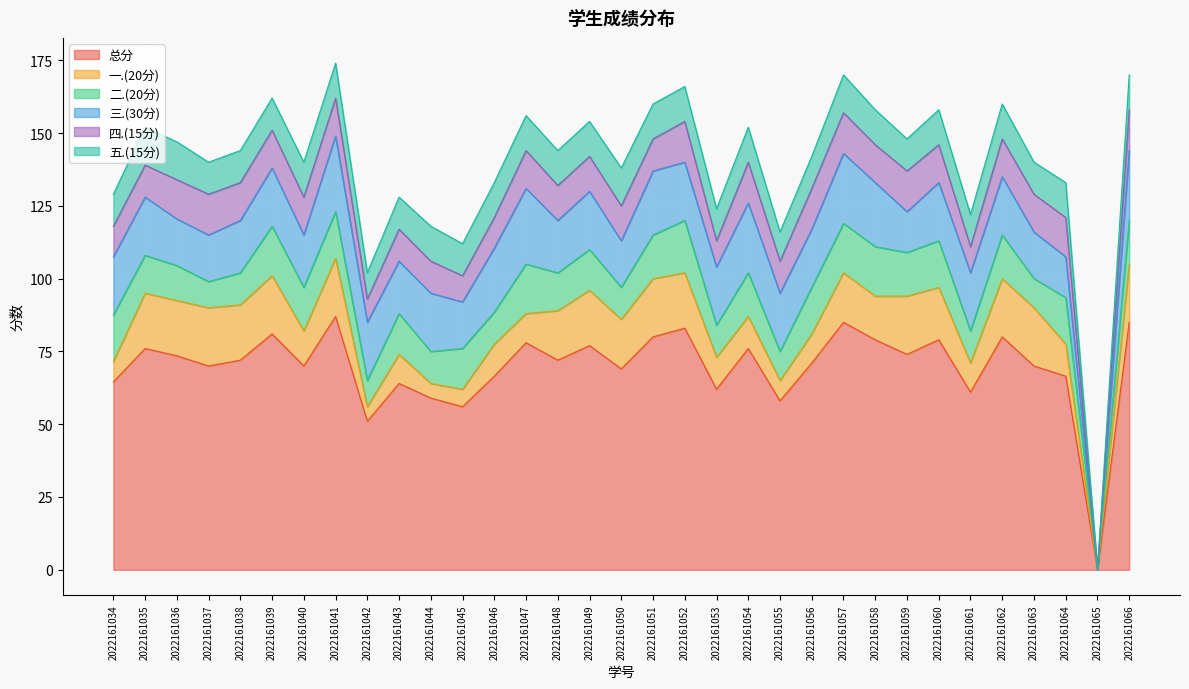

Reading left to right, list all the values displayed in this chart.

总分: 2022161034=64.5	2022161035=76.0	2022161036=73.5	2022161037=70.0	2022161038=72.0	2022161039=81.0	2022161040=70.0	2022161041=87.0	2022161042=51.0	2022161043=64.0	2022161044=59.0	2022161045=56.0	2022161046=66.5	2022161047=78.0	2022161048=72.0	2022161049=77.0	2022161050=69.0	2022161051=80.0	2022161052=83.0	2022161053=62.0	2022161054=76.0	2022161055=58.0	2022161056=71.0	2022161057=85.0	2022161058=79.0	2022161059=74.0	2022161060=79.0	2022161061=61.0	2022161062=80.0	2022161063=70.0	2022161064=66.5	2022161065=0.0	2022161066=85.0
一.(20分): 2022161034=7.0	2022161035=19.0	2022161036=19.0	2022161037=20.0	2022161038=19.0	2022161039=20.0	2022161040=12.0	2022161041=20.0	2022161042=5.0	2022161043=10.0	2022161044=5.0	2022161045=6.0	2022161046=11.0	2022161047=10.0	2022161048=17.0	2022161049=19.0	2022161050=17.0	2022161051=20.0	2022161052=19.0	2022161053=11.0	2022161054=11.0	2022161055=7.0	2022161056=10.0	2022161057=17.0	2022161058=15.0	2022161059=20.0	2022161060=18.0	2022161061=10.0	2022161062=20.0	2022161063=20.0	2022161064=11.0	2022161065=0.0	2022161066=20.0
二.(20分): 2022161034=16.0	2022161035=13.0	2022161036=12.0	2022161037=9.0	2022161038=11.0	2022161039=17.0	2022161040=15.0	2022161041=16.0	2022161042=9.0	2022161043=14.0	2022161044=11.0	2022161045=14.0	2022161046=11.0	2022161047=17.0	2022161048=13.0	2022161049=14.0	2022161050=11.0	2022161051=15.0	2022161052=18.0	2022161053=11.0	2022161054=15.0	2022161055=10.0	2022161056=16.0	2022161057=17.0	2022161058=17.0	2022161059=15.0	2022161060=16.0	2022161061=11.0	2022161062=15.0	2022161063=10.0	2022161064=16.0	2022161065=0.0	2022161066=15.0
三.(30分): 2022161034=20.0	2022161035=20.0	2022161036=16.0	2022161037=16.0	2022161038=18.0	2022161039=20.0	2022161040=18.0	2022161041=26.0	2022161042=20.0	2022161043=18.0	2022161044=20.0	2022161045=16.0	2022161046=22.0	2022161047=26.0	2022161048=18.0	2022161049=20.0	2022161050=16.0	2022161051=22.0	2022161052=20.0	2022161053=20.0	2022161054=24.0	2022161055=20.0	2022161056=20.0	2022161057=24.0	2022161058=22.0	2022161059=14.0	2022161060=20.0	2022161061=20.0	2022161062=20.0	2022161063=16.0	2022161064=14.0	2022161065=0.0	2022161066=24.0
四.(15分): 2022161034=10.5	2022161035=11.0	2022161036=13.5	2022161037=14.0	2022161038=13.0	2022161039=13.0	2022161040=13.0	2022161041=13.0	2022161042=8.0	2022161043=11.0	2022161044=11.0	2022161045=9.0	2022161046=10.5	2022161047=13.0	2022161048=12.0	2022161049=12.0	2022161050=12.0	2022161051=11.0	2022161052=14.0	2022161053=9.0	2022161054=14.0	2022161055=11.0	2022161056=14.0	2022161057=14.0	2022161058=13.0	2022161059=14.0	2022161060=13.0	2022161061=9.0	2022161062=13.0	2022161063=13.0	2022161064=13.5	2022161065=0.0	2022161066=14.0
五.(15分): 2022161034=11.0	2022161035=13.0	2022161036=13.0	2022161037=11.0	2022161038=11.0	2022161039=11.0	2022161040=12.0	2022161041=12.0	2022161042=9.0	2022161043=11.0	2022161044=12.0	2022161045=11.0	2022161046=12.0	2022161047=12.0	2022161048=12.0	2022161049=12.0	2022161050=13.0	2022161051=12.0	2022161052=12.0	2022161053=11.0	2022161054=12.0	2022161055=10.0	2022161056=11.0	2022161057=13.0	2022161058=12.0	2022161059=11.0	2022161060=12.0	2022161061=11.0	2022161062=12.0	2022161063=11.0	2022161064=12.0	2022161065=0.0	2022161066=12.0